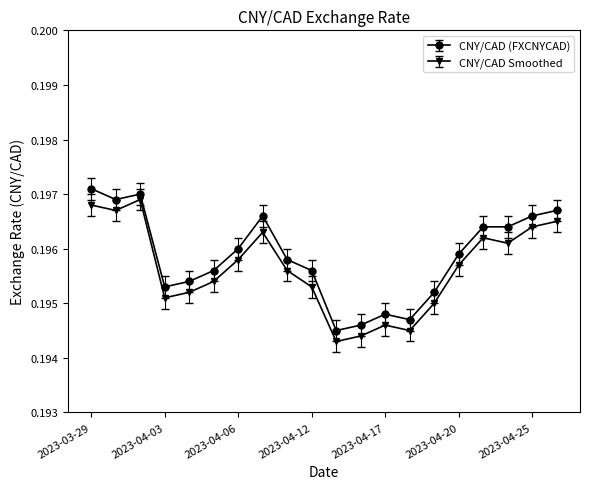

At how many categories does at least one series exceed 0?

20